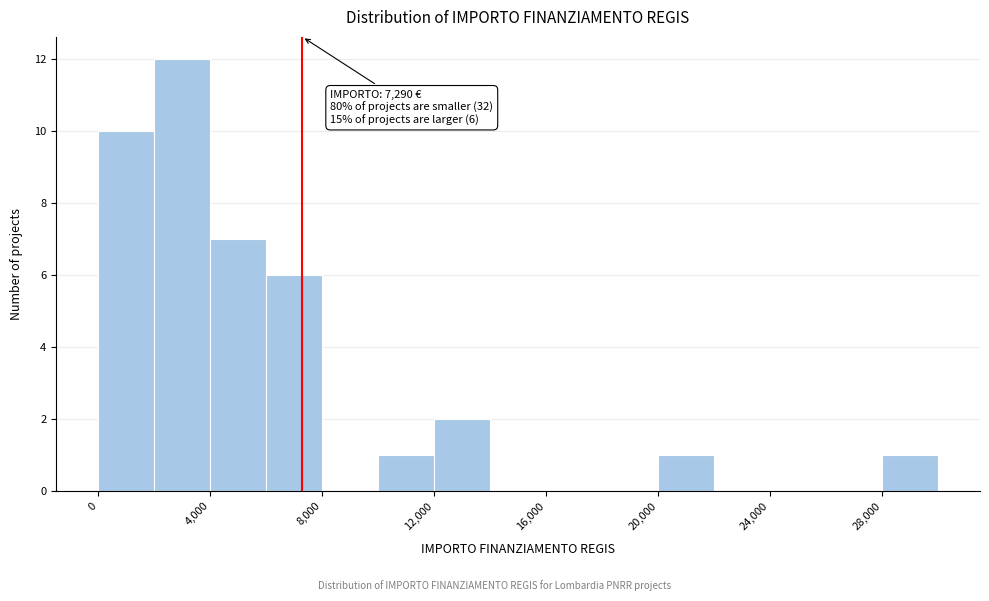

Which range on the x-axis has the tallest bar?

2000 to 4000